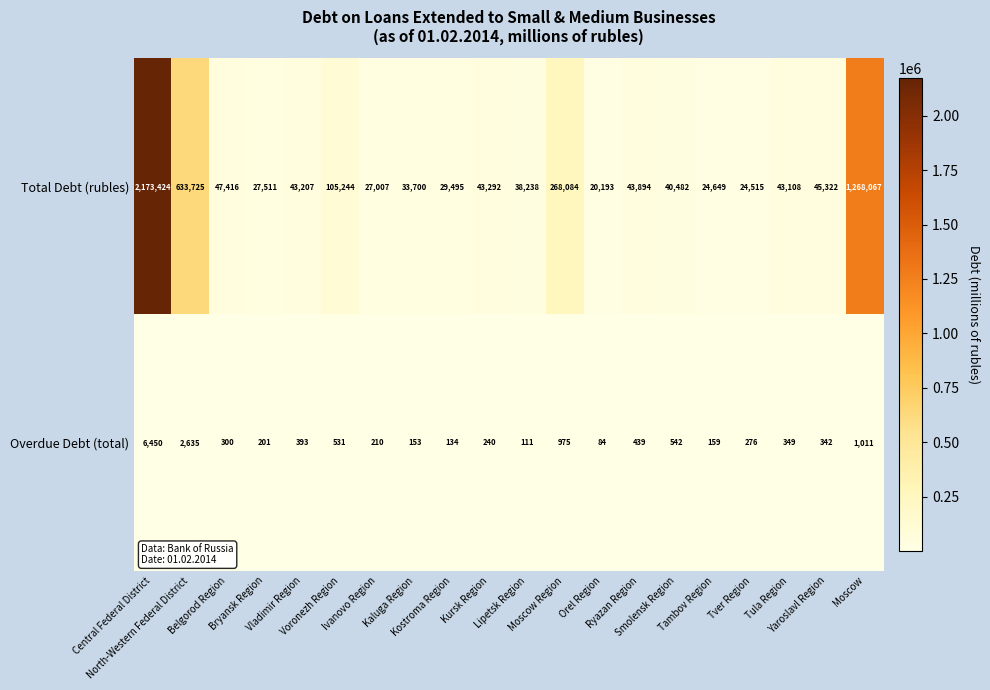

Rank the series by their maximum value, from lowest to highest.

Overdue Debt (total), Total Debt (rubles)